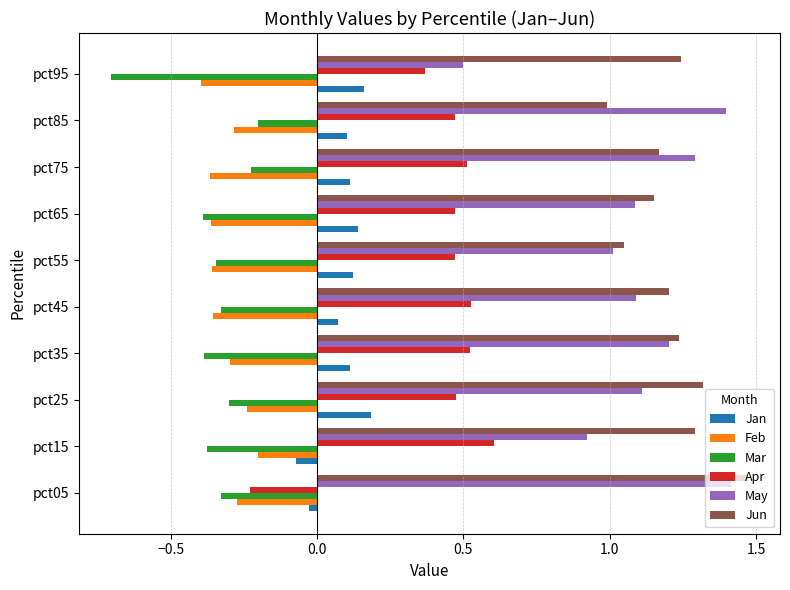

What is the minimum value shown in the chart?

-0.7